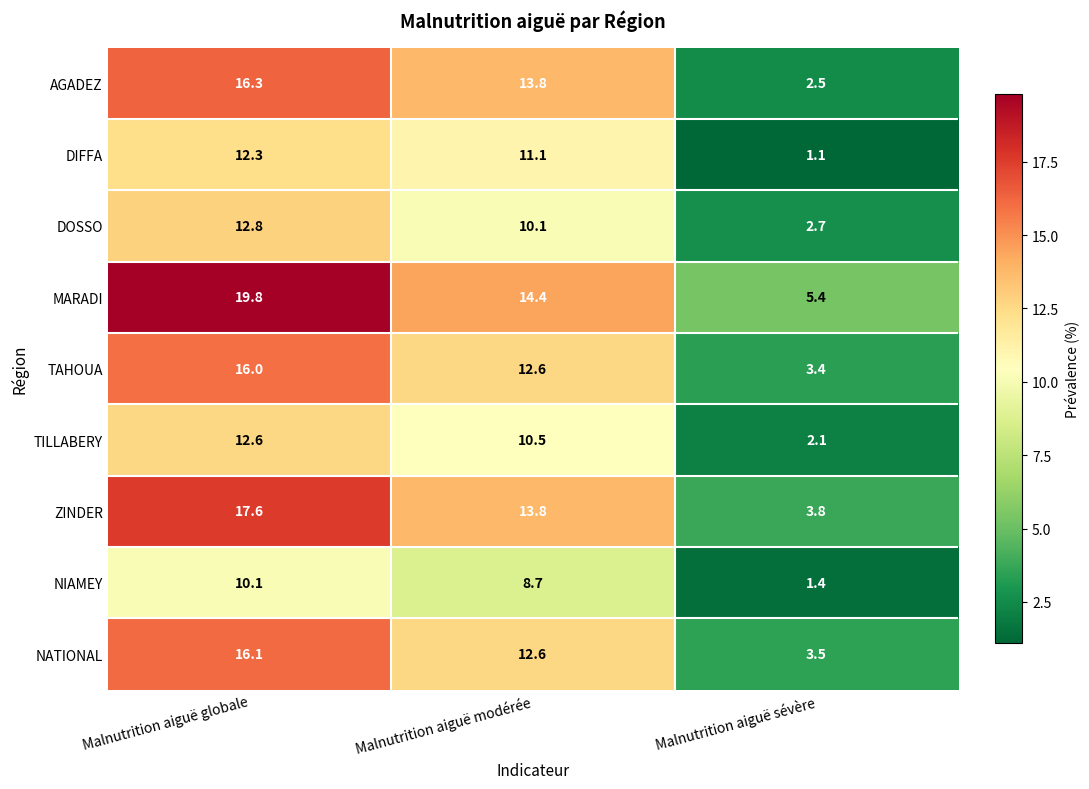

What is the average value of the DOSSO series?

8.5